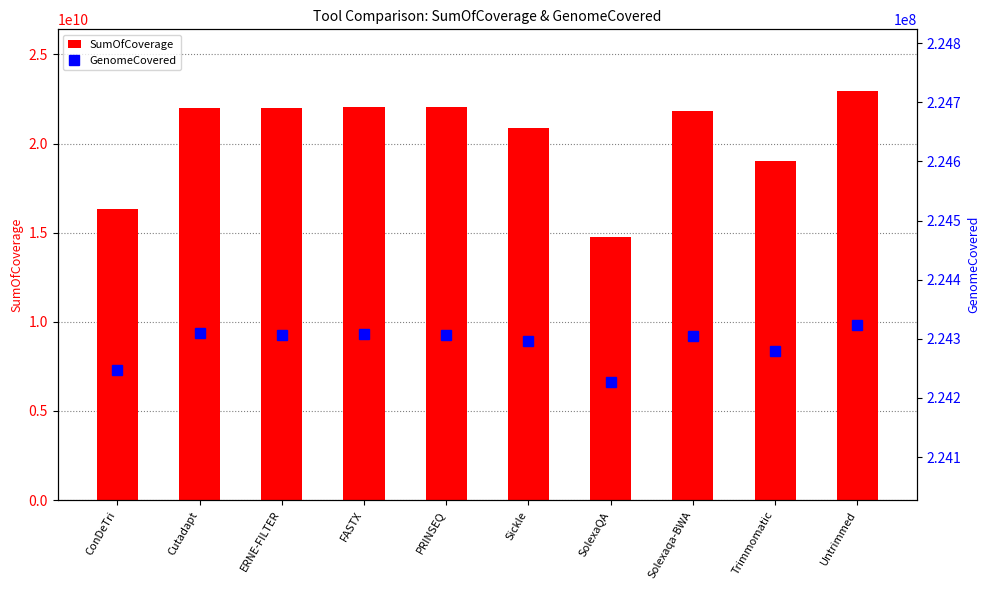

Does the chart contain any negative values?

No